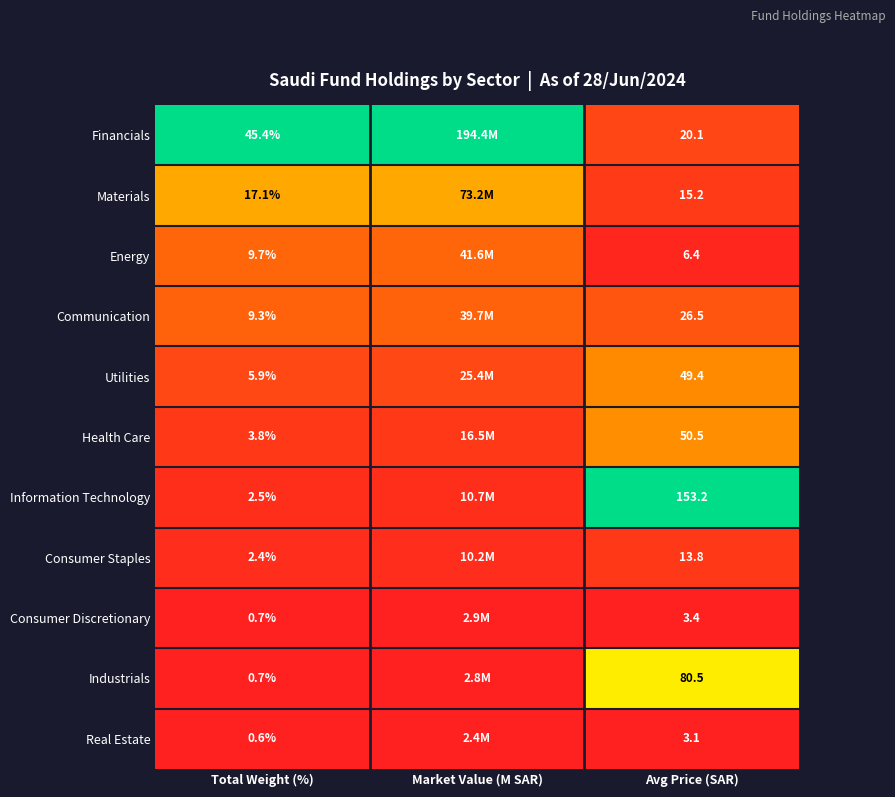

Is the value of Communication at Avg Price (SAR) greater than the value of Information Technology at Avg Price (SAR)?

No